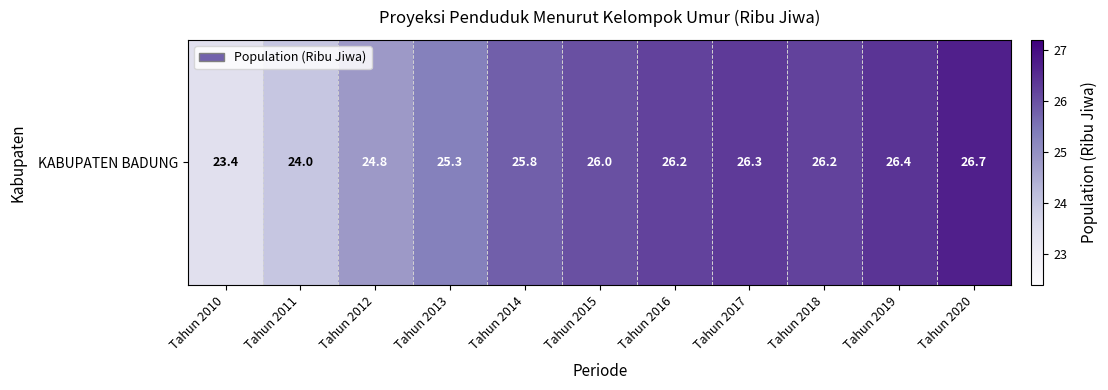

Reading right to left, extract all data points from this chart.

26.7	26.4	26.2	26.3	26.2	26.0	25.8	25.3	24.8	24.0	23.4